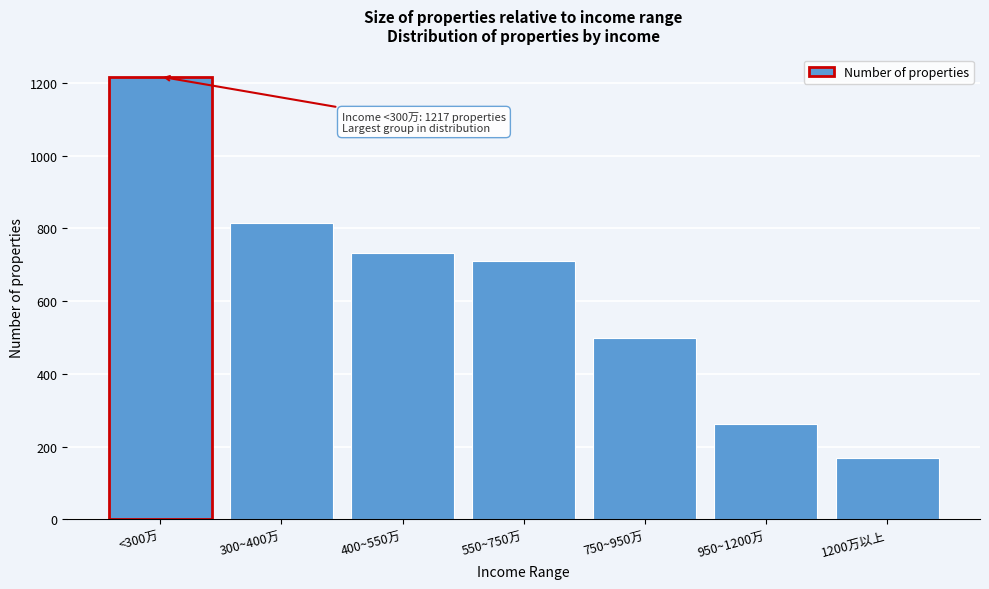

Reading left to right, transcribe all the data shown in this chart.

1217	815	732	711	499	263	169